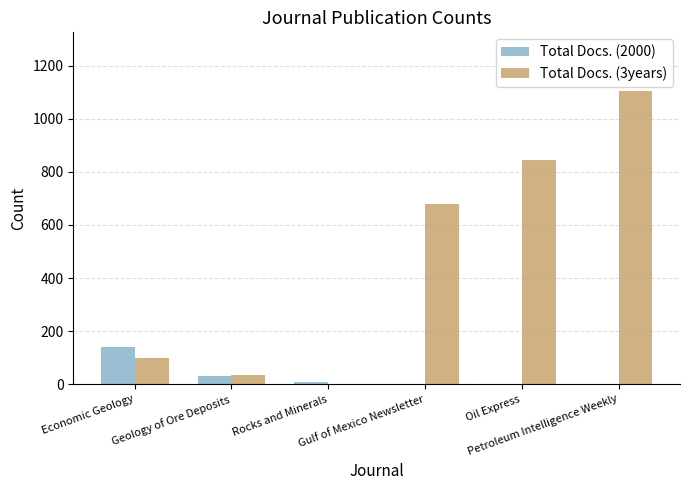

How many categories are shown in the chart?

6